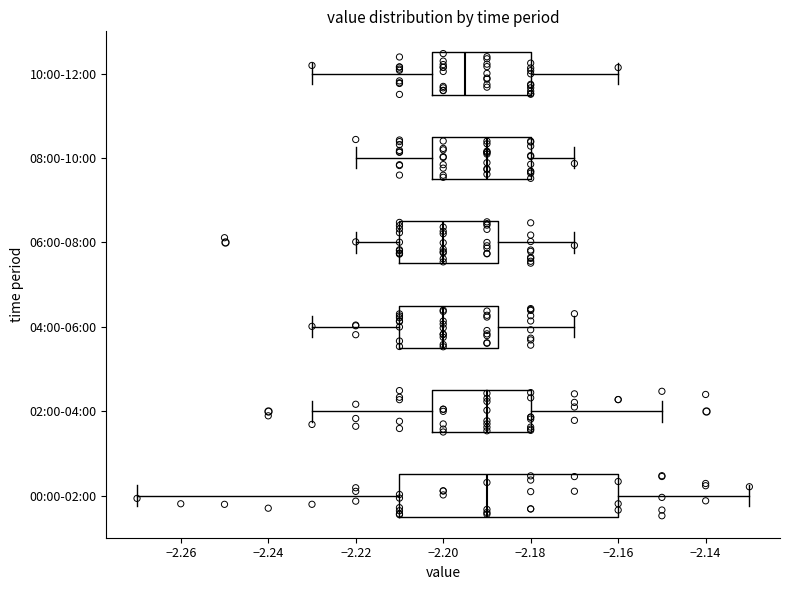

Reading bottom to top, read every box against the x-axis: the position of its median line, the range the box covers, and the ends of its whiskers. The values are not printed on the chart, so give them approximately, as read against the axis.

00:00-02:00: median -2.190, box -2.210 to -2.160, whiskers -2.270 to -2.130
02:00-04:00: median -2.190, box -2.202 to -2.180, whiskers -2.230 to -2.150
04:00-06:00: median -2.200, box -2.210 to -2.188, whiskers -2.230 to -2.170
06:00-08:00: median -2.200, box -2.210 to -2.188, whiskers -2.220 to -2.170
08:00-10:00: median -2.190, box -2.202 to -2.180, whiskers -2.220 to -2.170
10:00-12:00: median -2.194, box -2.202 to -2.180, whiskers -2.230 to -2.160